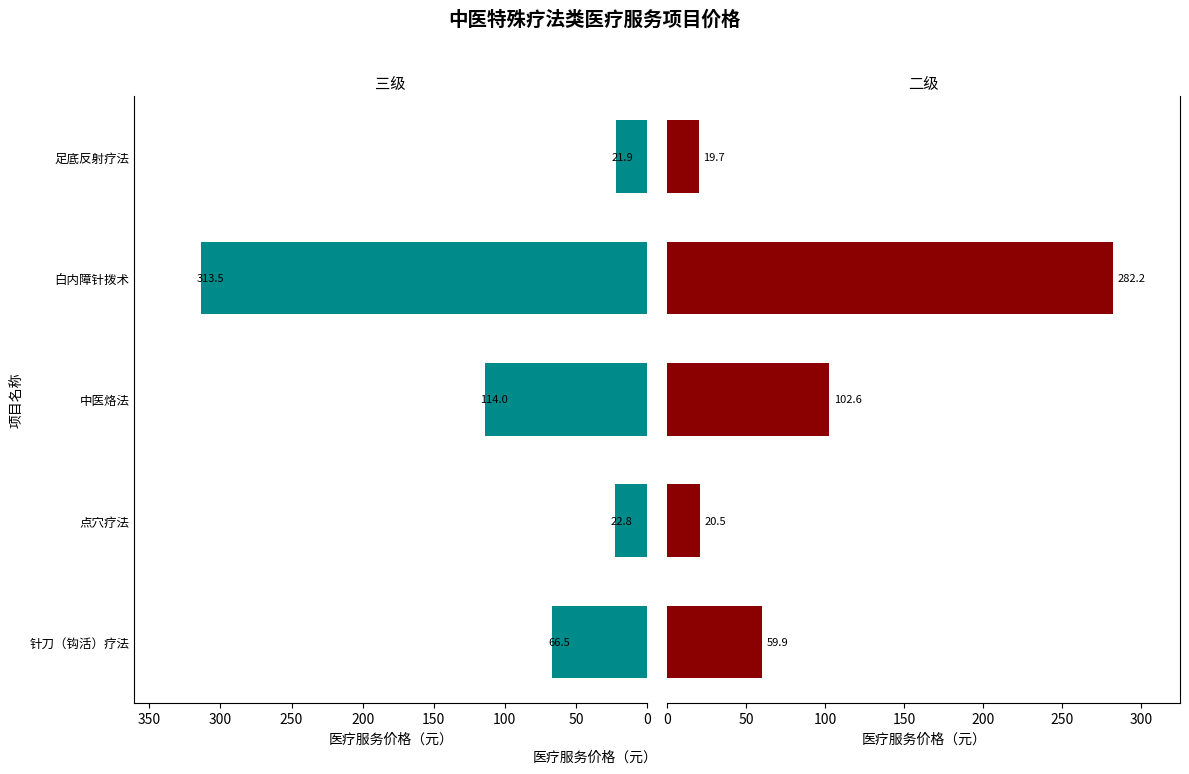

What are all the series names shown in the legend?

三级, 二级